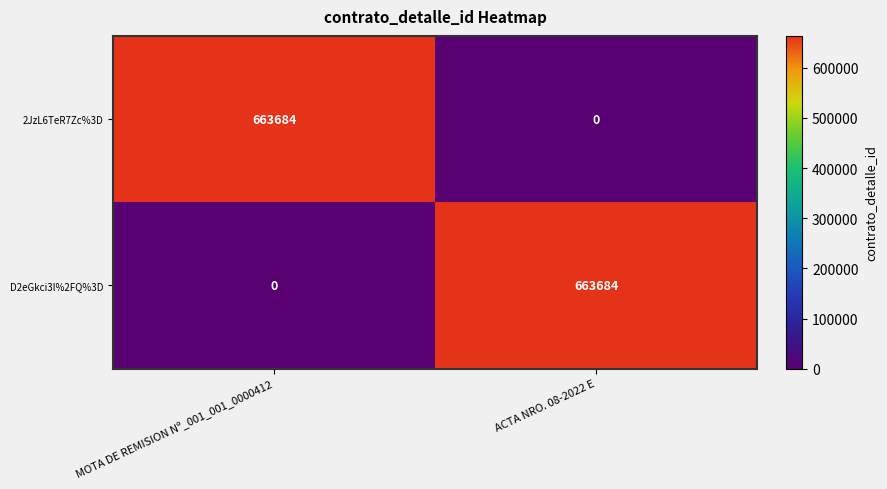

Is it true that D2eGkci3l%2FQ%3D equals 663684 at ACTA NRO. 08-2022 E?

True